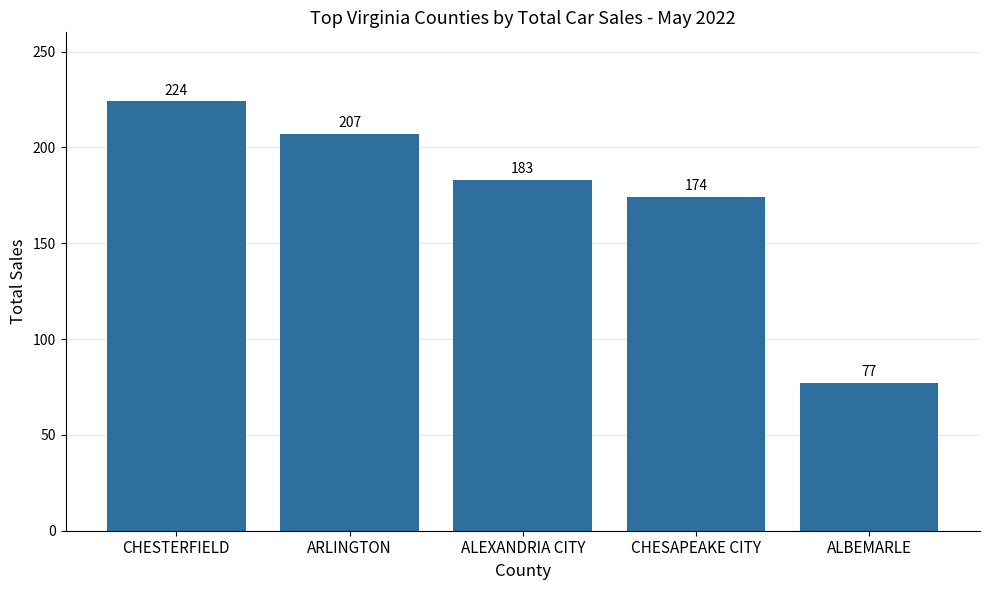

The chart shows a value of 224 at CHESTERFIELD. True or false?

True